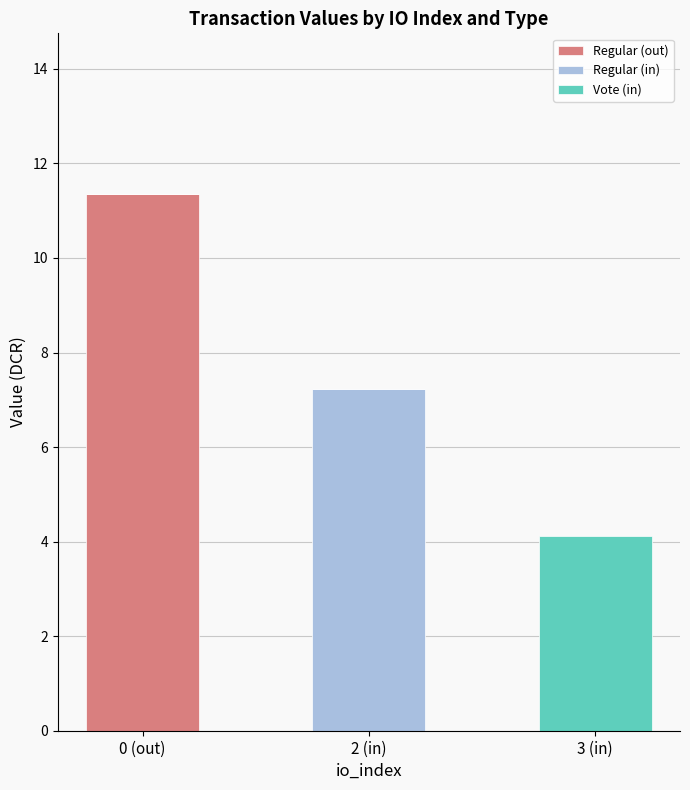

At which category is the sum across all series the highest?

0 (out)